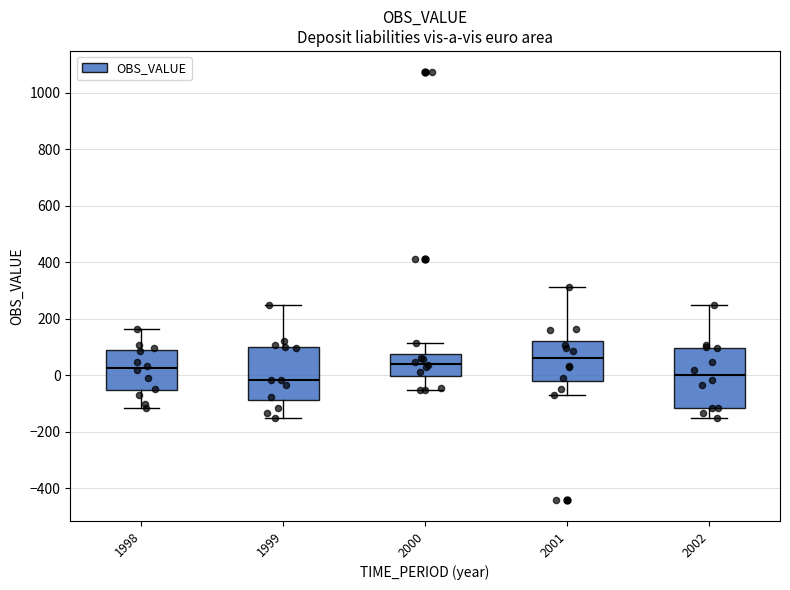

Where is the lower edge of the box at x = 2002 on the y-axis? The values are not printed on the chart, so give them approximately, as read against the axis.

-120